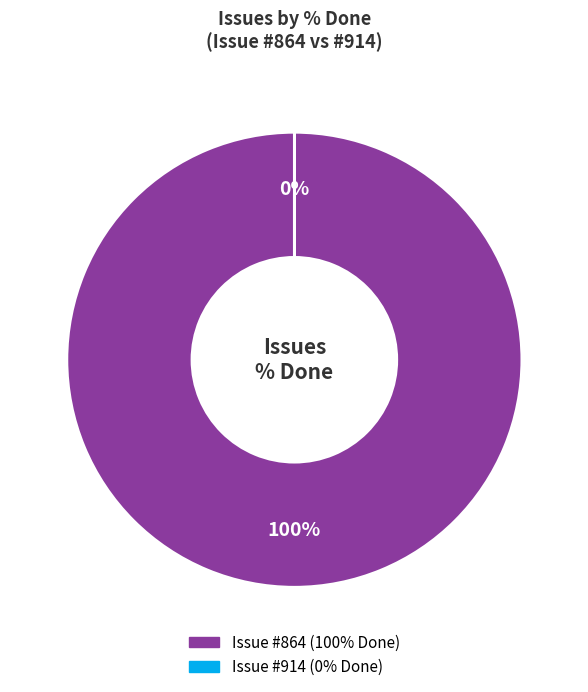

To the nearest percent, what percentage of the pie is 864?

100%